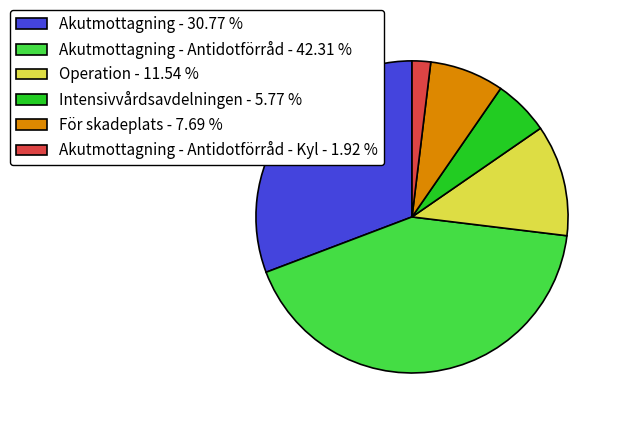

Rank the categories by value from lowest to highest.

Akutmottagning - Antidotförråd - Kyl - 1.92 %, Intensivvårdsavdelningen - 5.77 %, För skadeplats - 7.69 %, Operation - 11.54 %, Akutmottagning - 30.77 %, Akutmottagning - Antidotförråd - 42.31 %